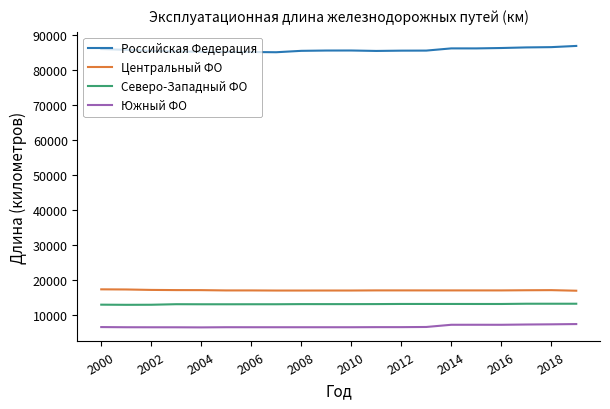

True or false: Центральный ФО and Российская Федерация intersect in this chart.

False